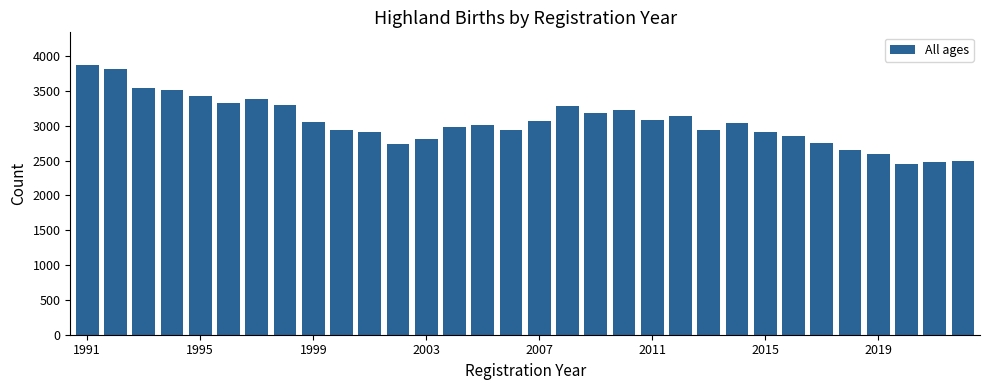

What is the minimum value shown in the chart?

2457